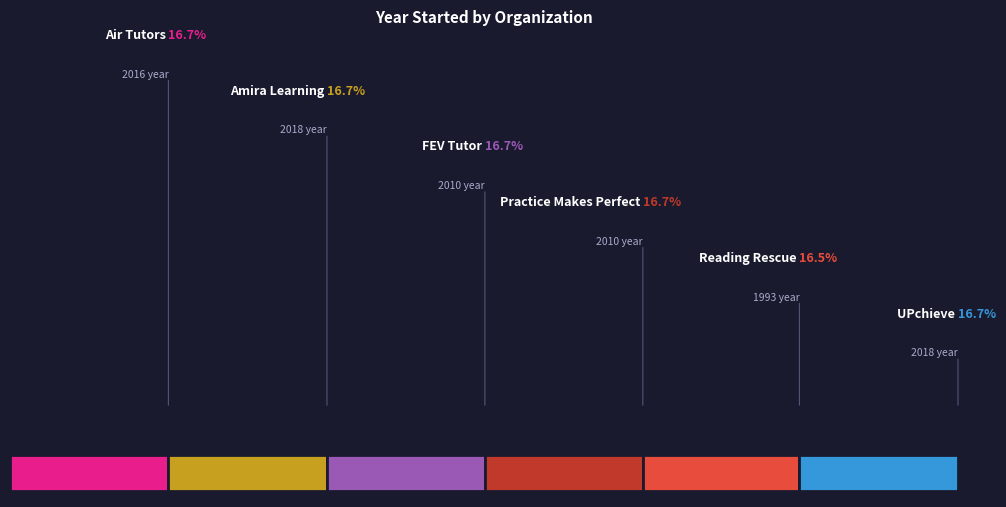

To the nearest percent, what is the combined percentage of Reading Rescue and Air Tutors?

33%